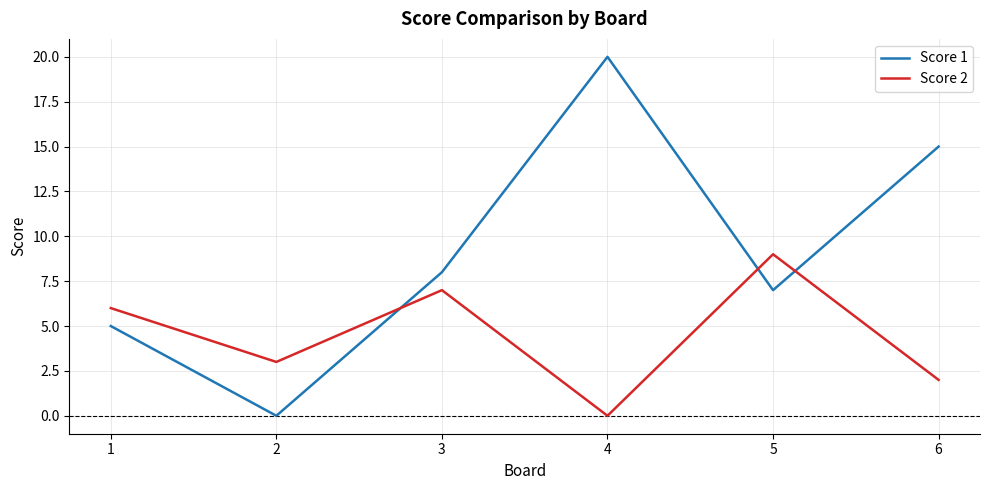

Is the value of Score 2 at 6 greater than the value of Score 1 at 4?

No